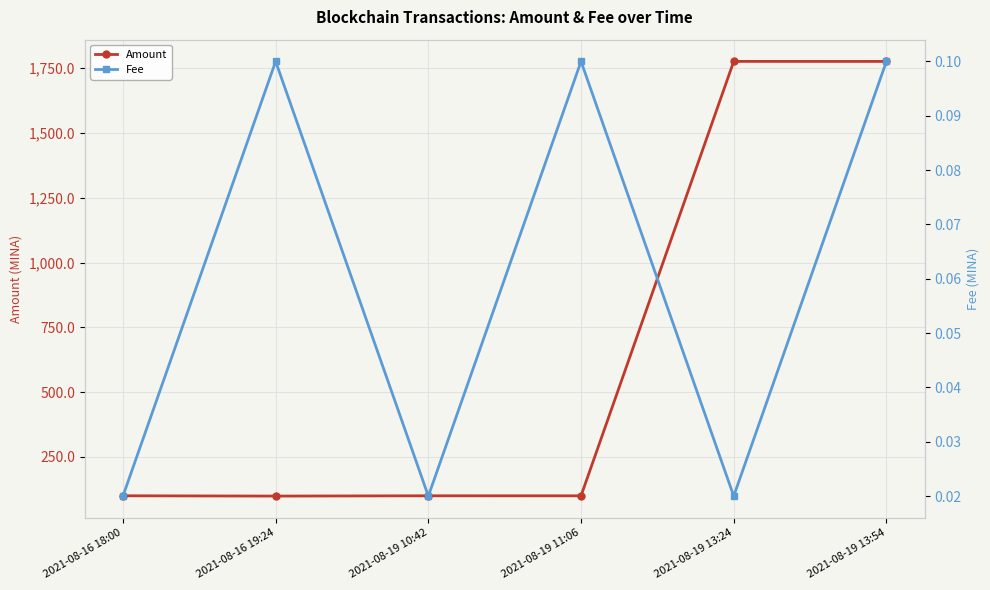

What is the maximum value for Amount?

1776.6